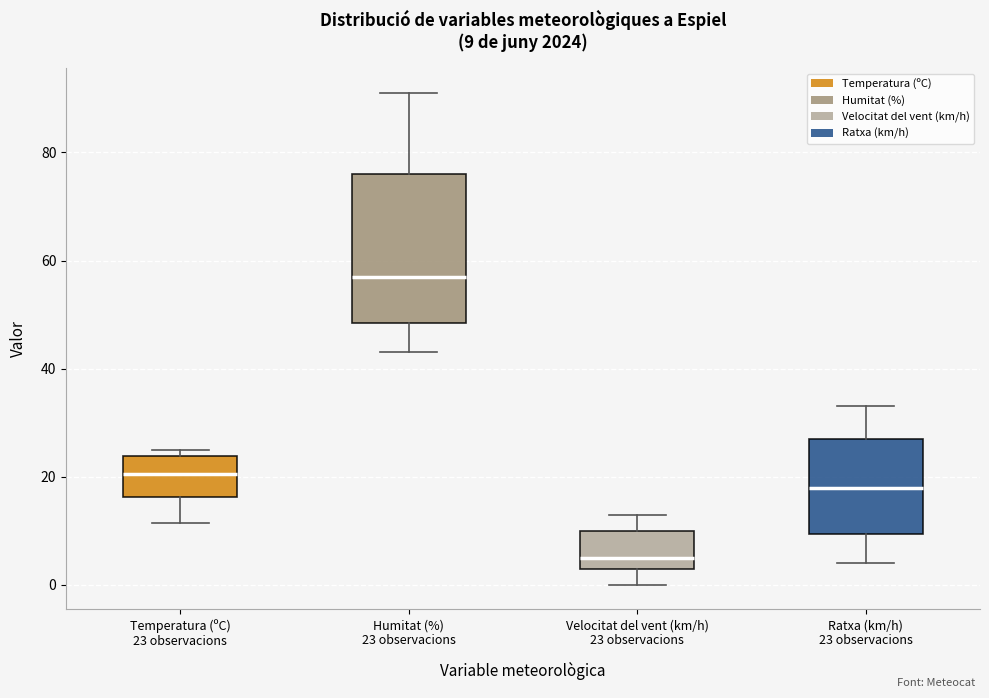

Which box's median line is the highest?

Humitat (%) 23 observacions